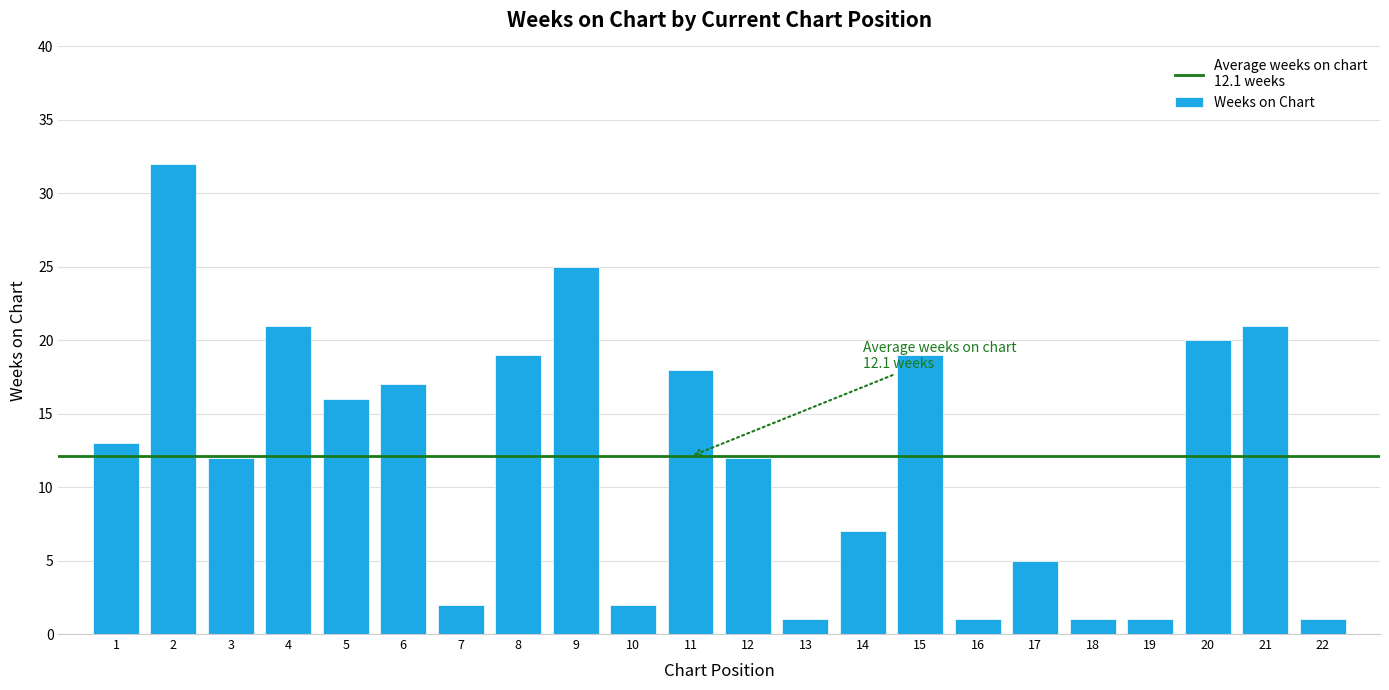

Reading left to right, what are all the values shown in this chart?

13	32	12	21	16	17	2	19	25	2	18	12	1	7	19	1	5	1	1	20	21	1